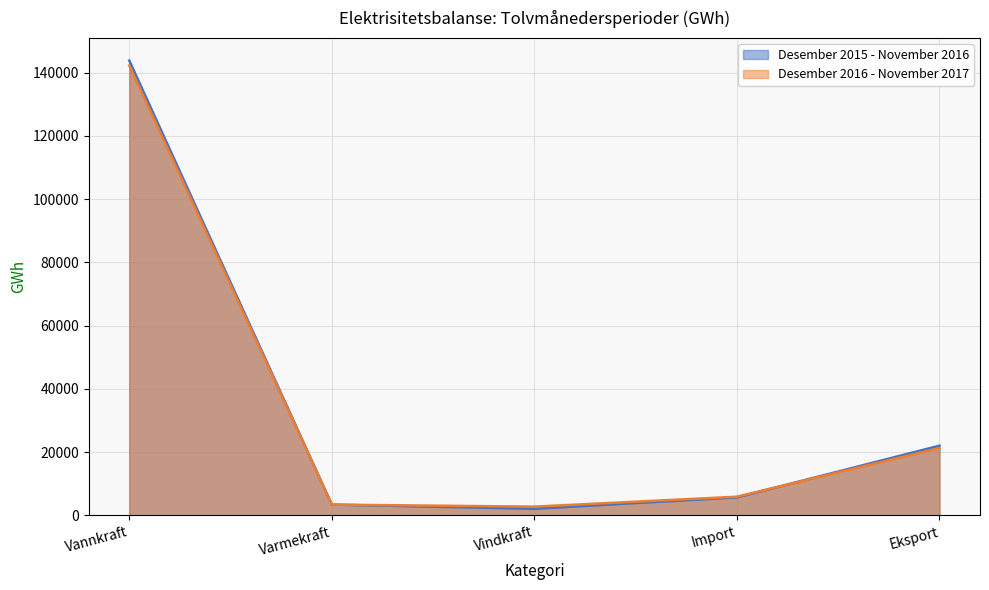

At Eksport, list the series in order from smallest to largest.

Desember 2016 - November 2017, Desember 2015 - November 2016